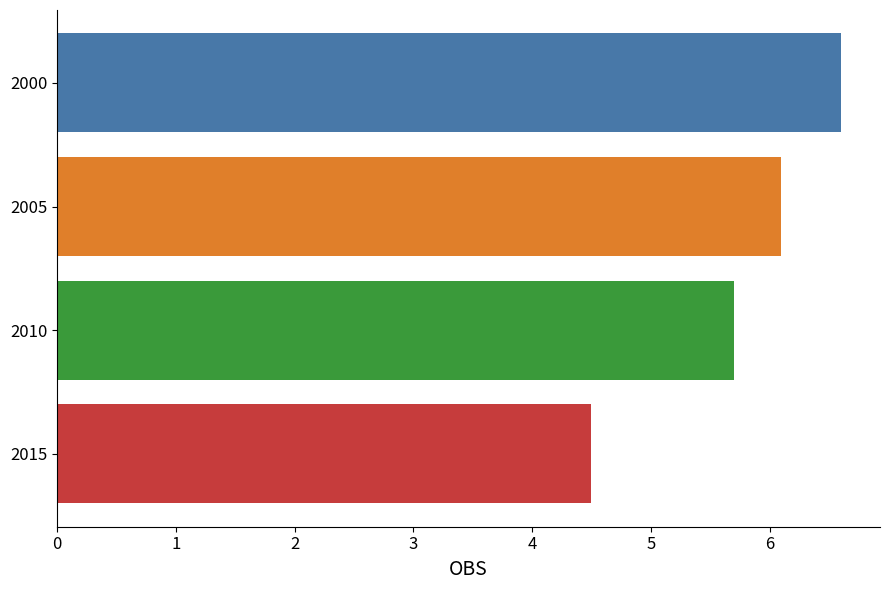

True or false: the data shows 9.5 at 2010.

False